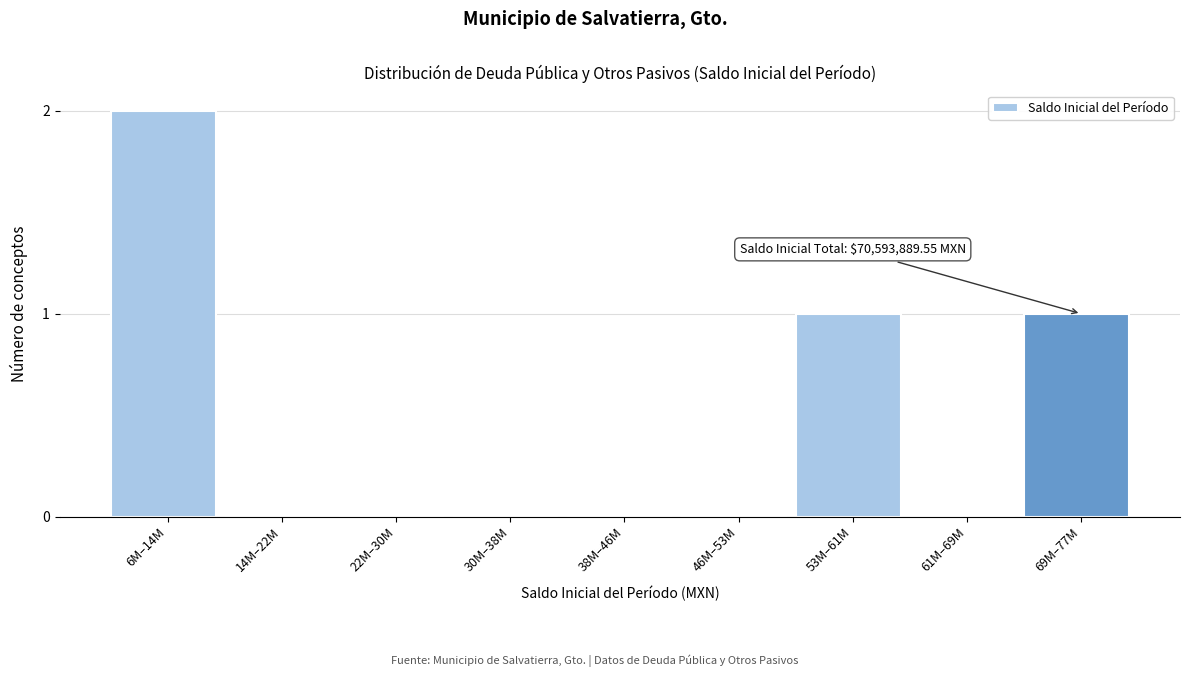

Reading left to right, extract all data points from this chart.

6M–14M=2	14M–22M=0	22M–30M=0	30M–38M=0	38M–46M=0	46M–53M=0	53M–61M=1	61M–69M=0	69M–77M=1